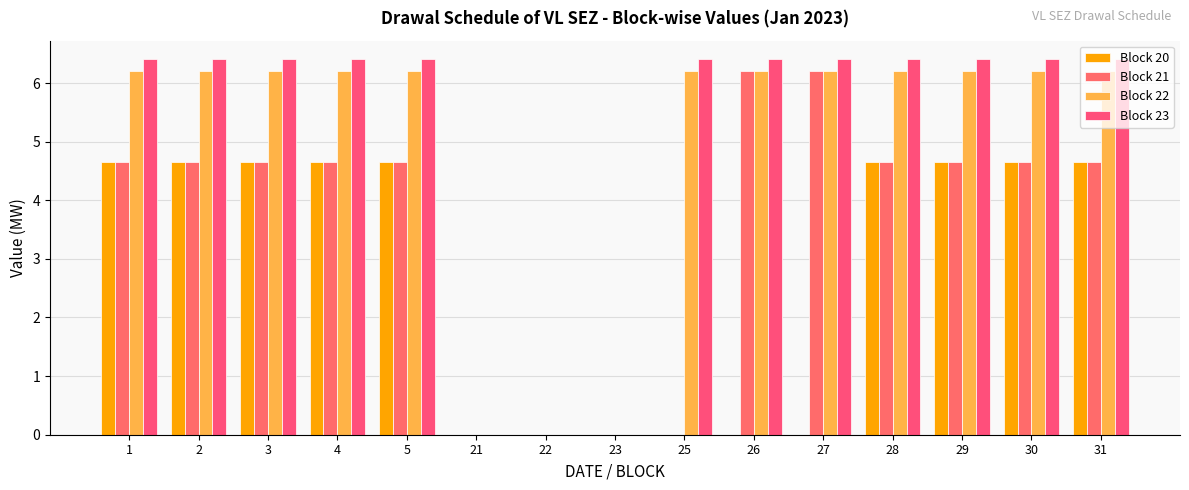

At which label is Block 21 closest to 3?

1